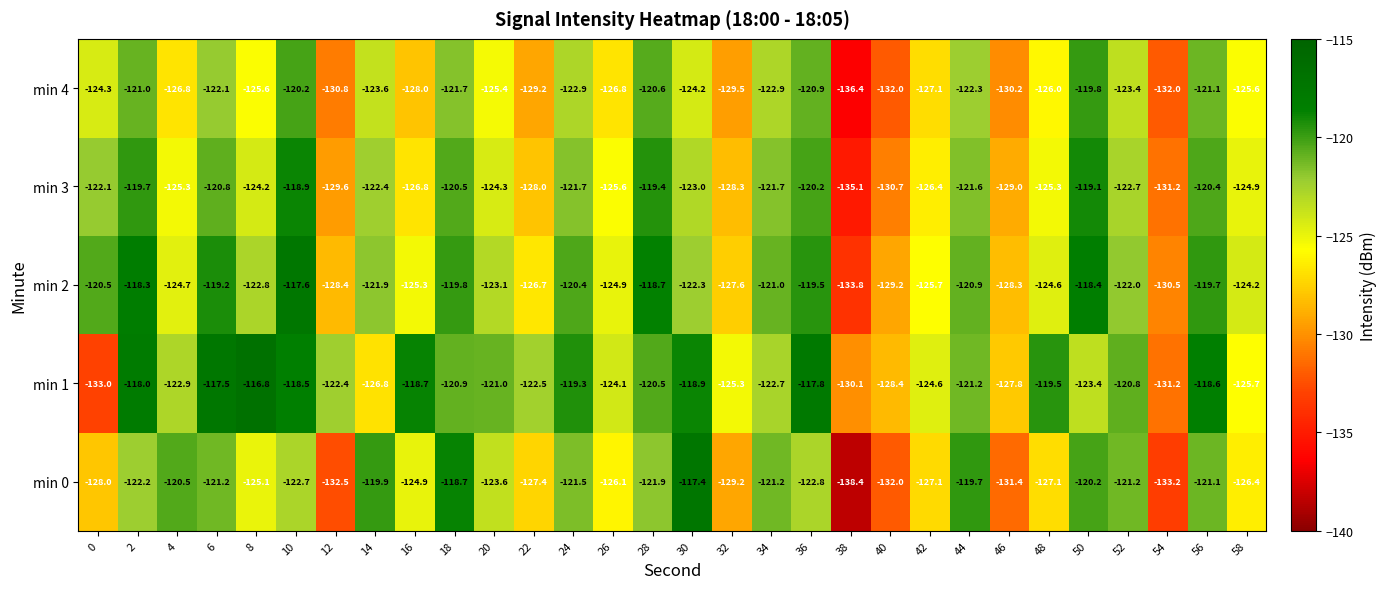

Is it true that min 3 equals -26.8 at 20?

False